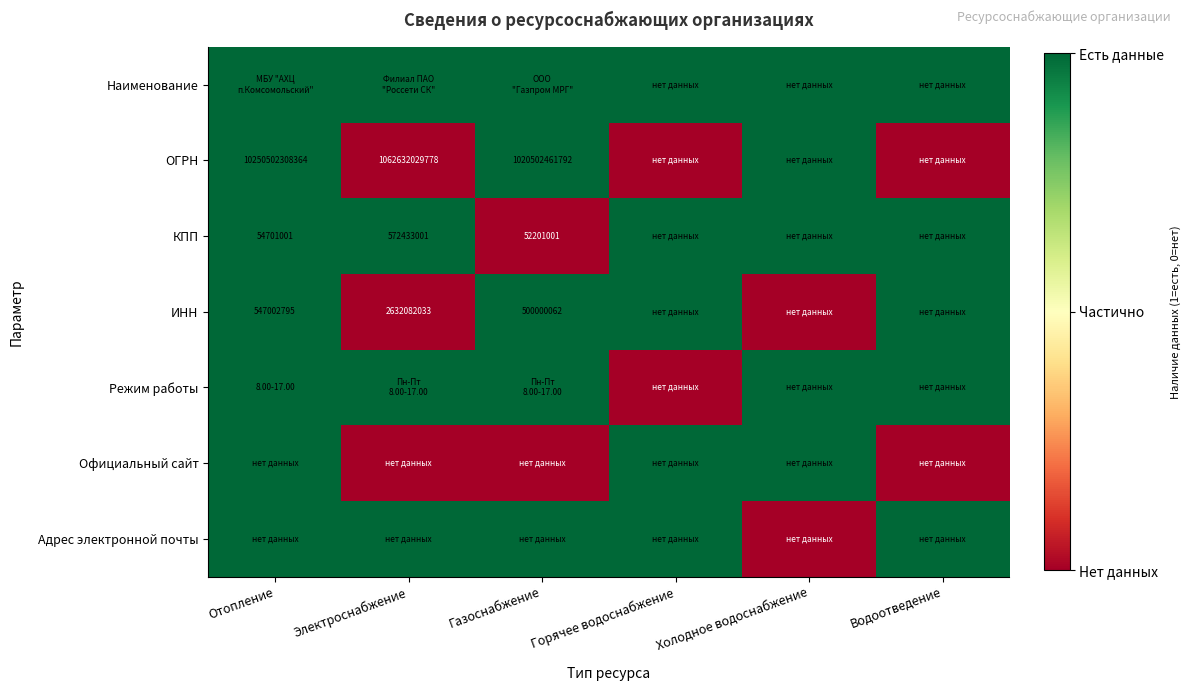

How many distinct data groups are displayed?

7